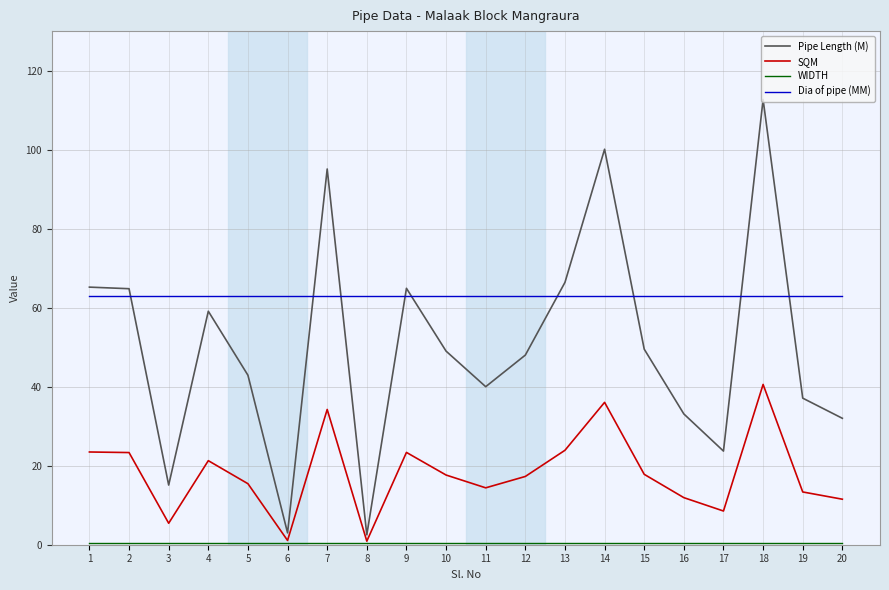

After their last crossing, which series has the higher values: Dia of pipe (MM) or Pipe Length (M)?

Dia of pipe (MM)